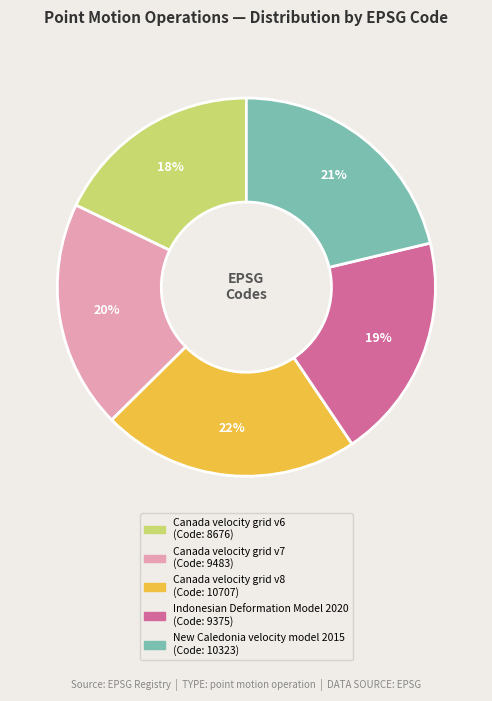

Approximately how many times larger is the value at Canada velocity grid v6 compared to Indonesian Deformation Model 2020?

0.9